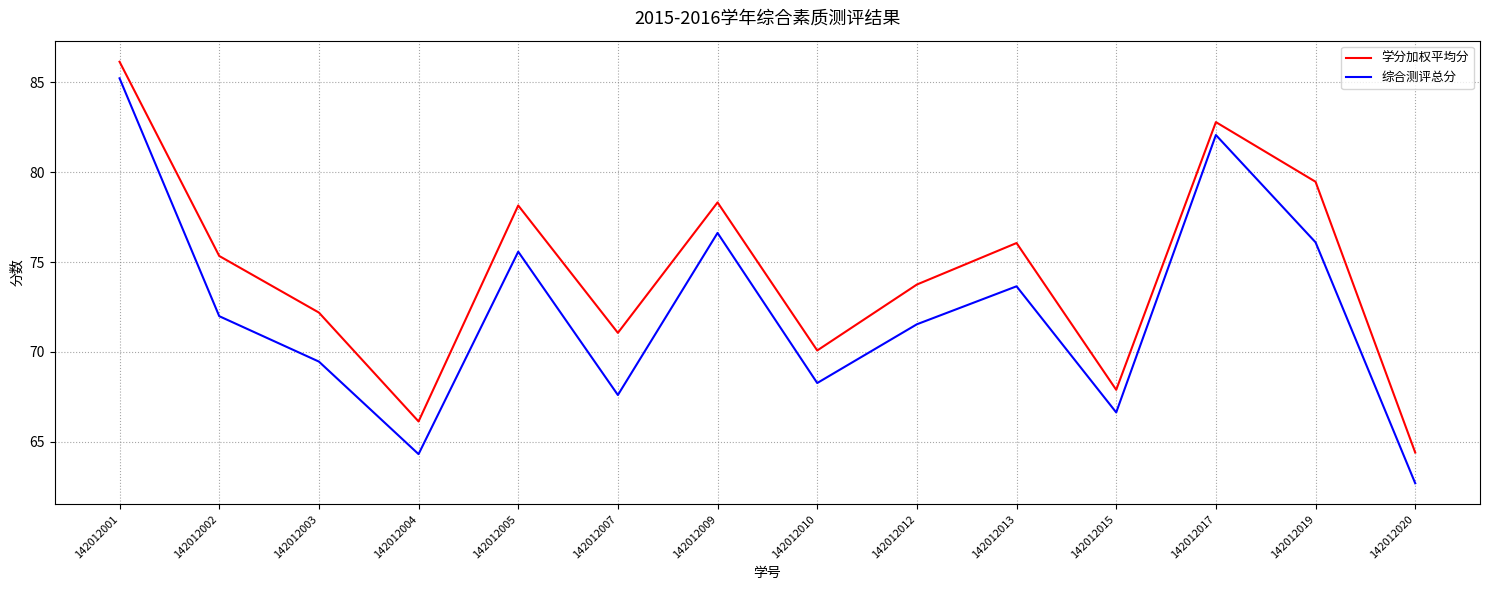

The value of 综合测评总分 at 142012017 is 112.6. True or false?

False